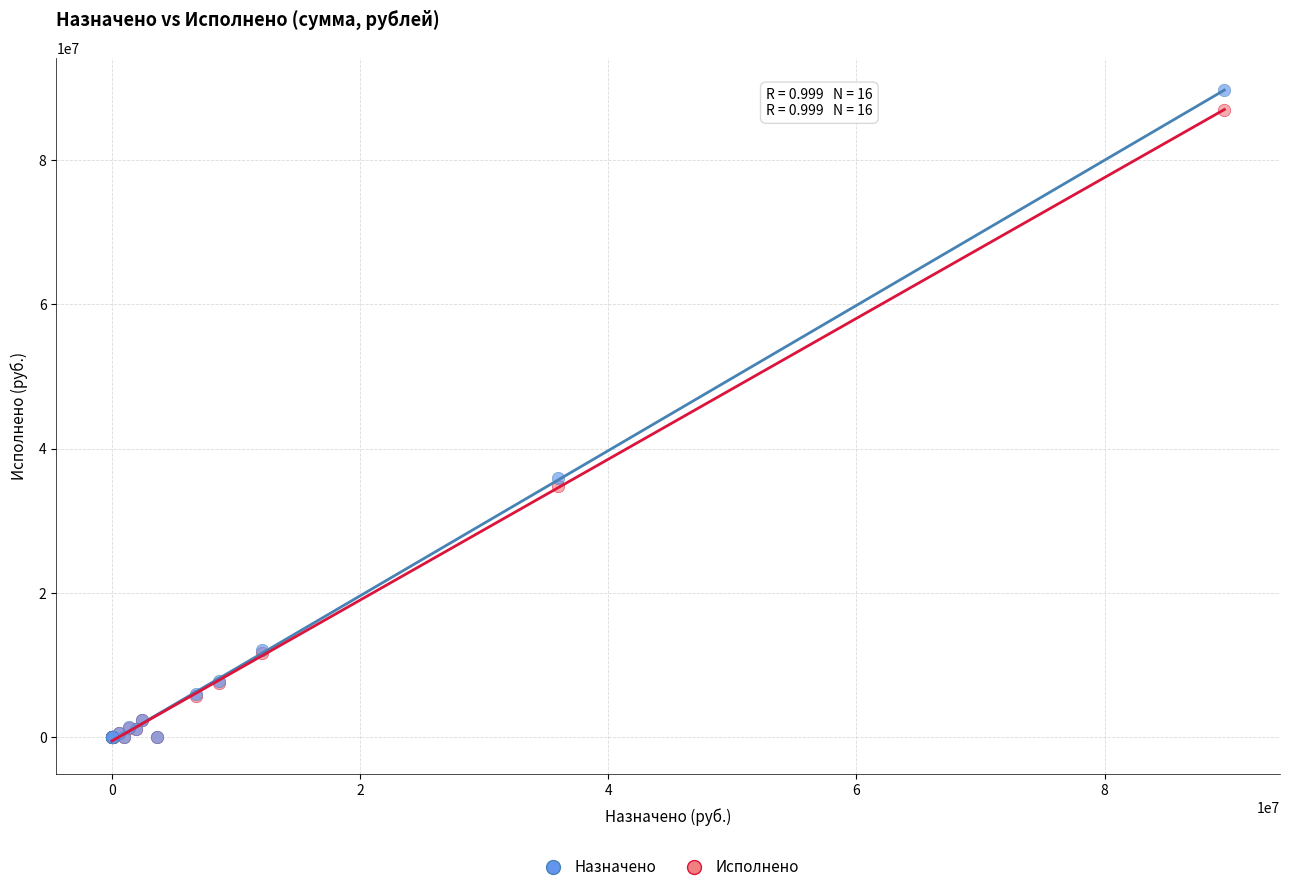

In the Назначено series, what Y value is closest to 44824221?

35970435.0